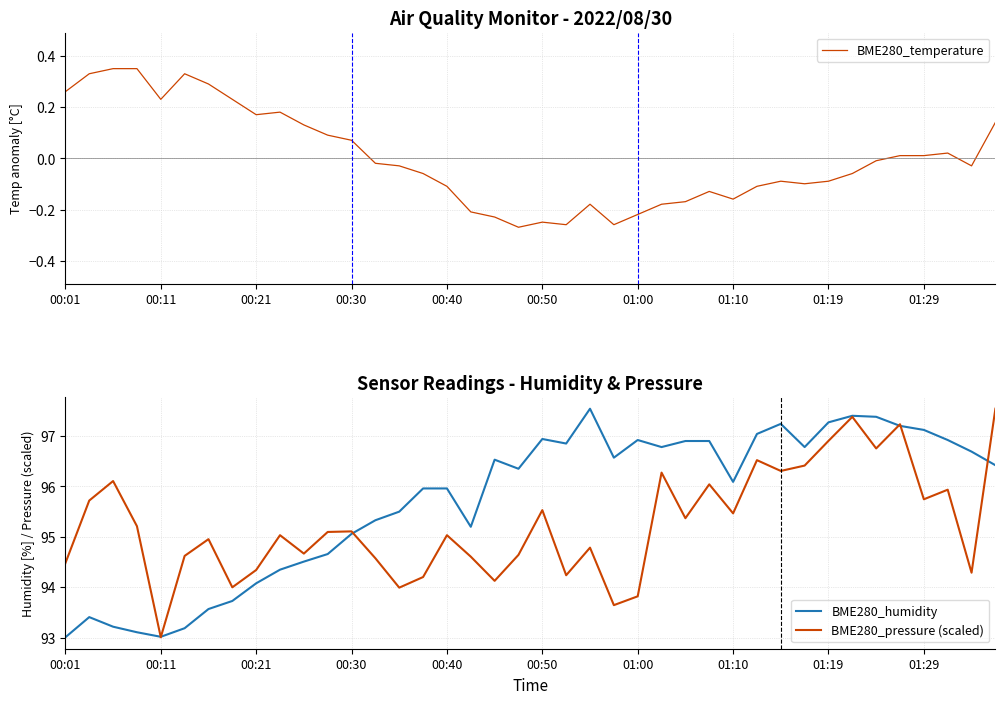

What is the lowest value of the BME280_pressure (scaled) series?

93.0